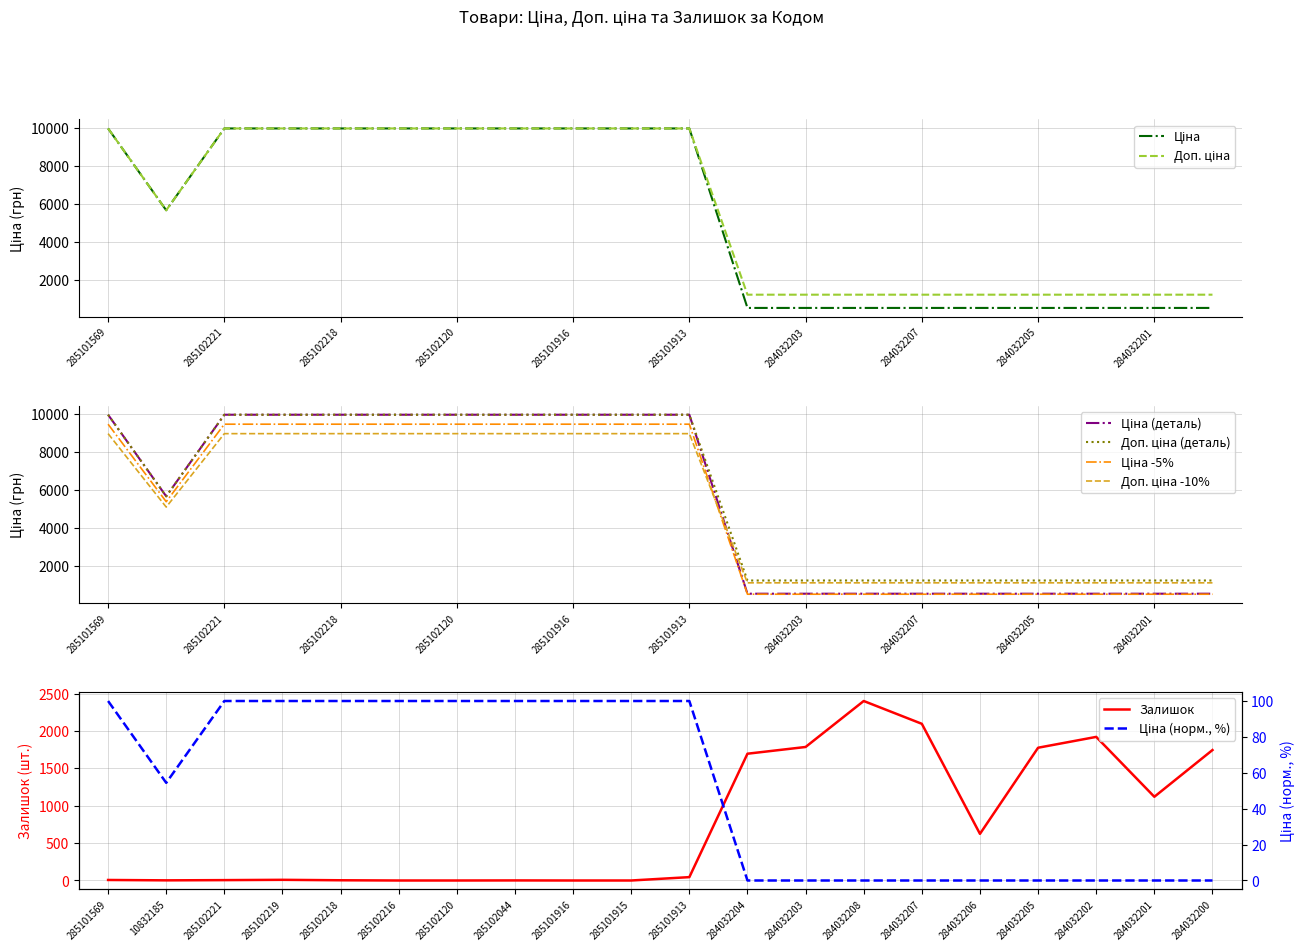

What is the difference between the second highest and second lowest values in the Залишок series?

2096